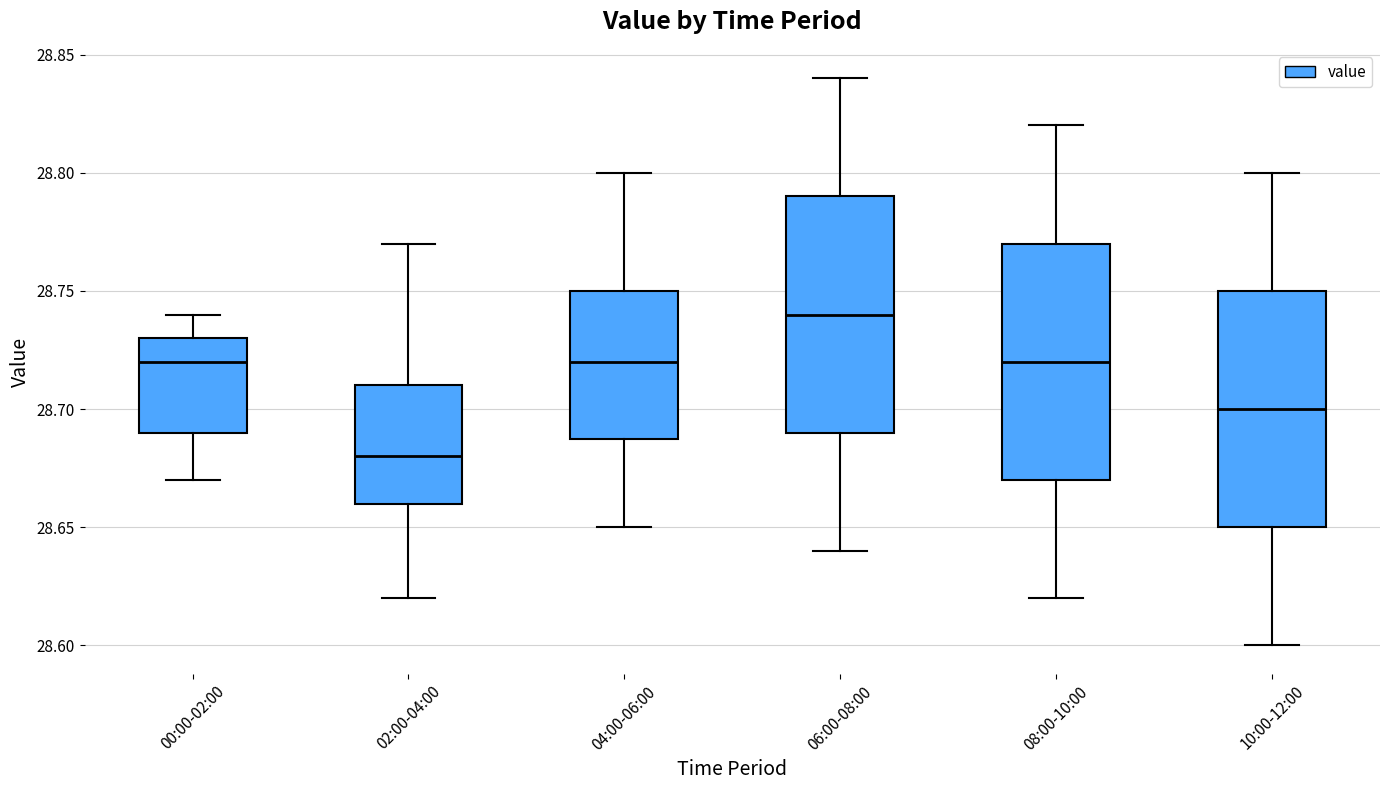

Reading left to right, transcribe this box plot: for each box, give where its median line is, the range the box spans, and where its two whiskers end, as read against the y-axis. The values are not printed on the chart, so give them approximately, as read against the axis.

00:00-02:00: median 28.72, box 28.69 to 28.73, whiskers 28.67 to 28.74
02:00-04:00: median 28.68, box 28.66 to 28.71, whiskers 28.62 to 28.77
04:00-06:00: median 28.72, box 28.69 to 28.75, whiskers 28.65 to 28.80
06:00-08:00: median 28.74, box 28.69 to 28.79, whiskers 28.64 to 28.84
08:00-10:00: median 28.72, box 28.67 to 28.77, whiskers 28.62 to 28.82
10:00-12:00: median 28.70, box 28.65 to 28.75, whiskers 28.60 to 28.80